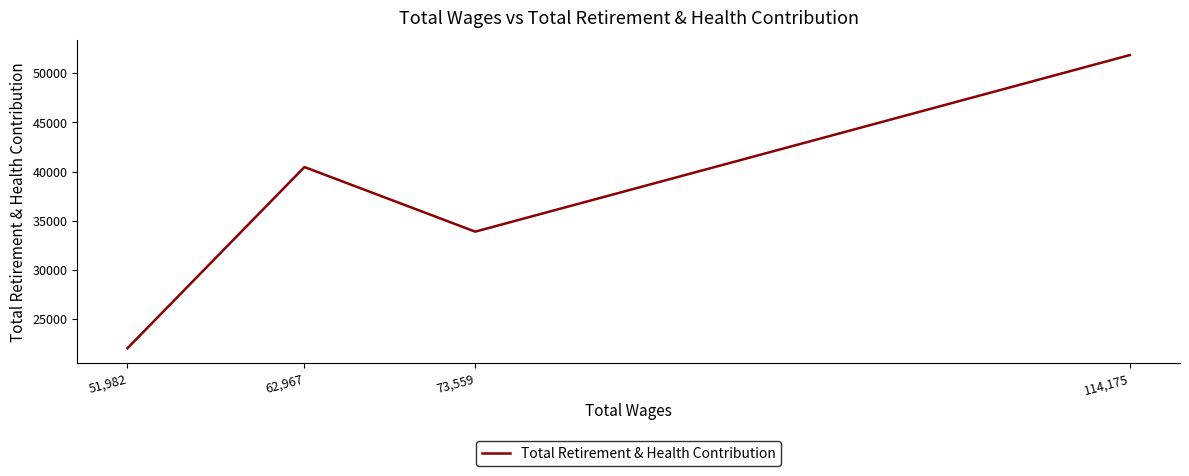

Reading left to right, extract all data points from this chart.

114,175=51833	73,559=33890	62,967=40454	51,982=22036